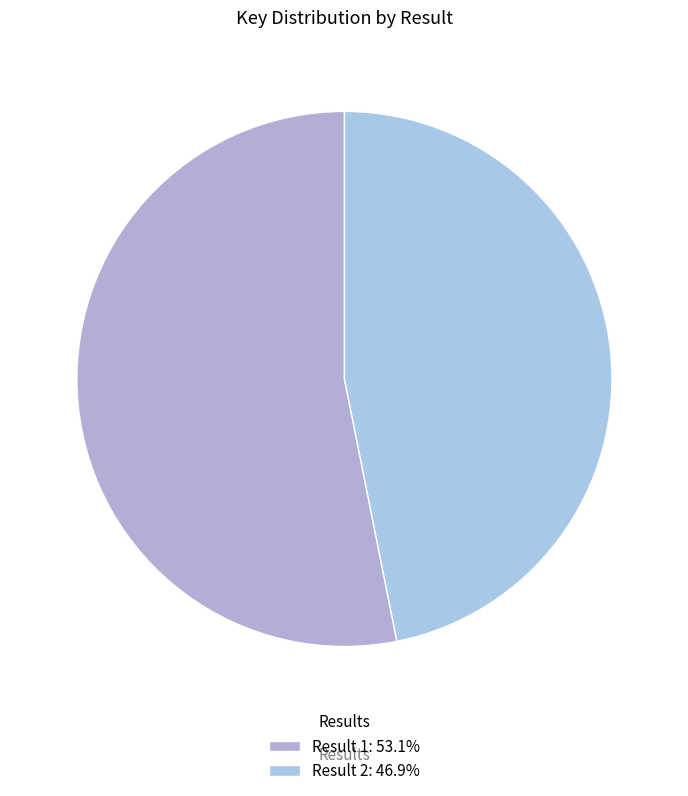

Does any single category account for the majority?

Yes